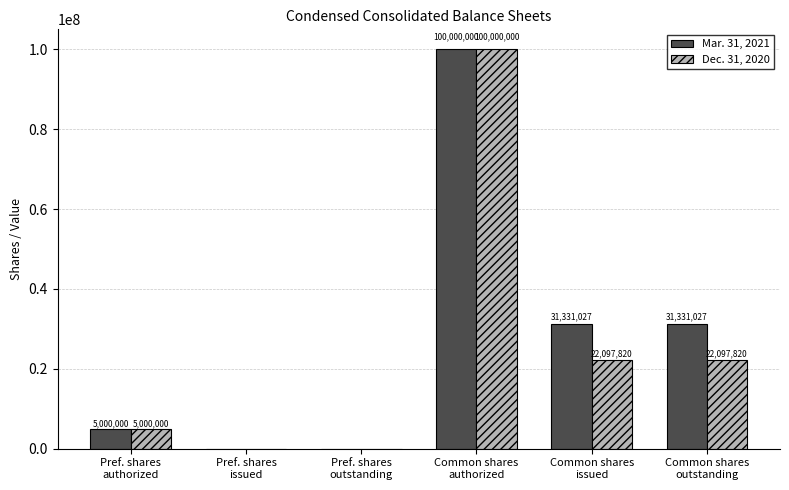

How many groups of bars are there?

6